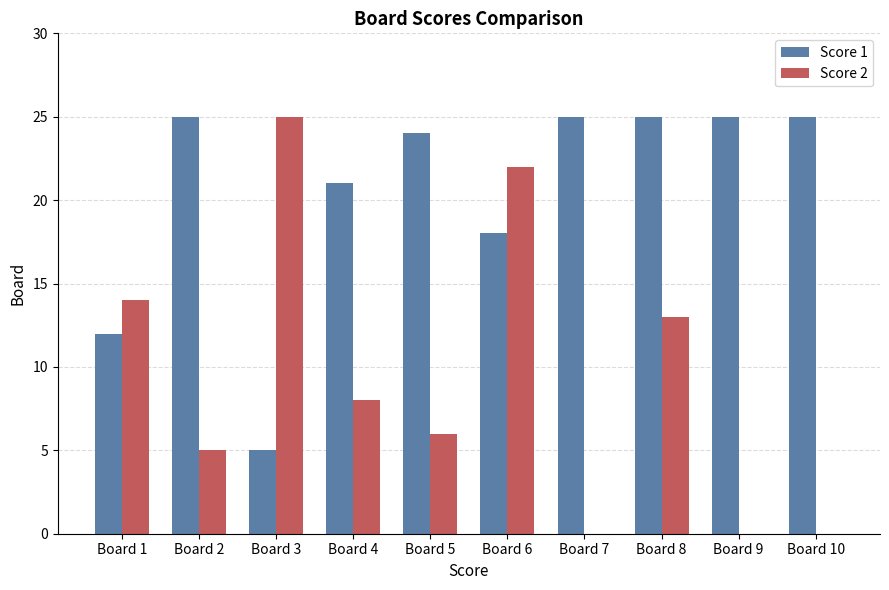

Which series has the largest total across all categories?

Score 1